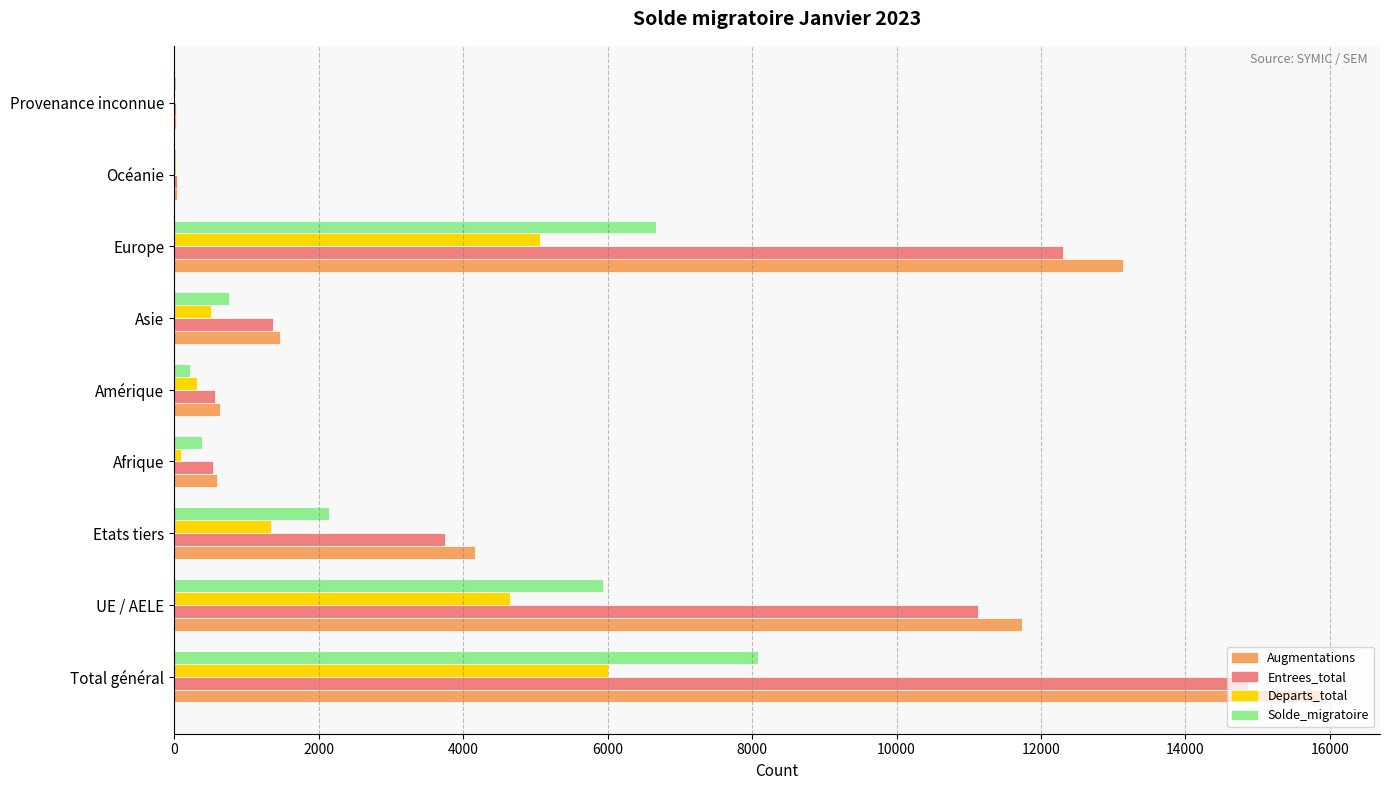

Which label corresponds to the largest value in the chart?

Total général